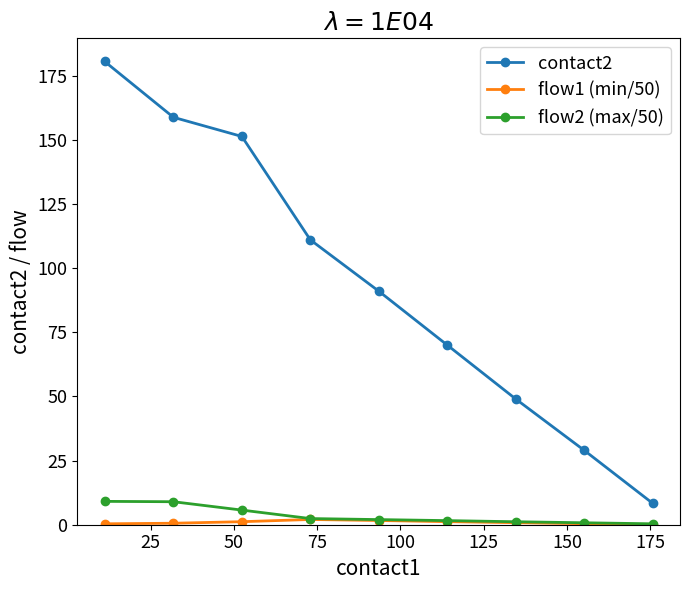

What is the greatest value displayed?

180.5